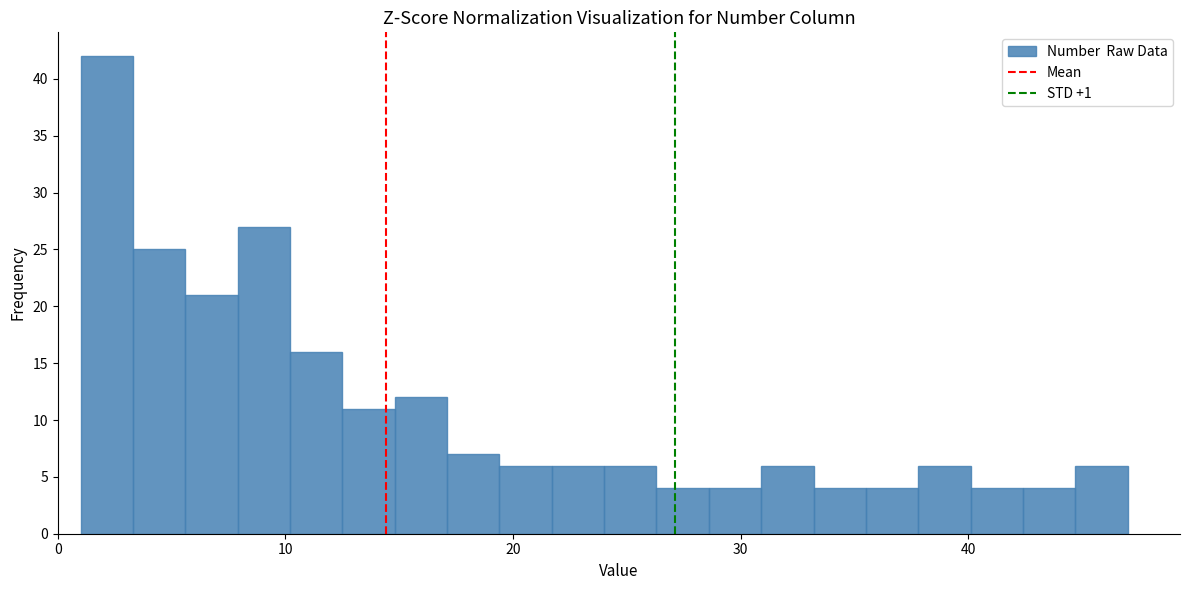

Around what value on the x-axis is the tallest bar? Give the approximate position of its centre, as read against the axis.

2